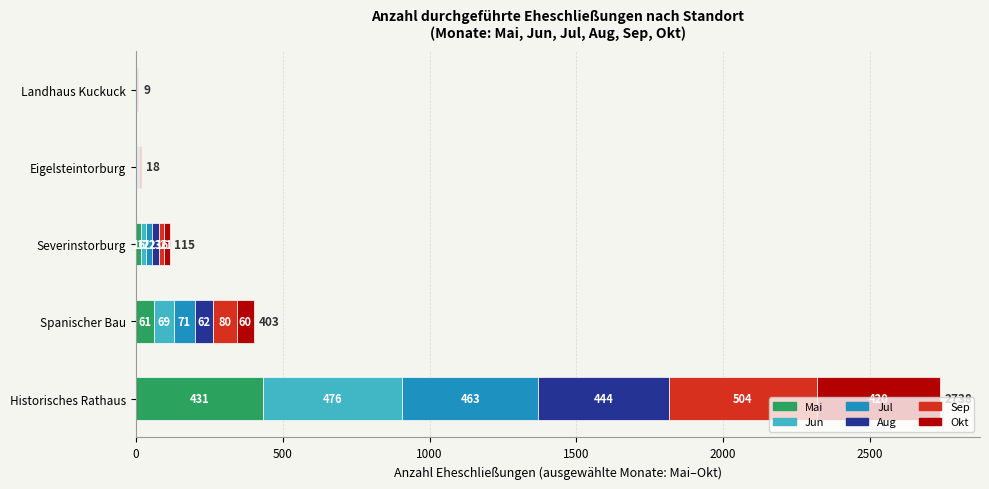

What is the total value across all series at Landhaus Kuckuck?

9